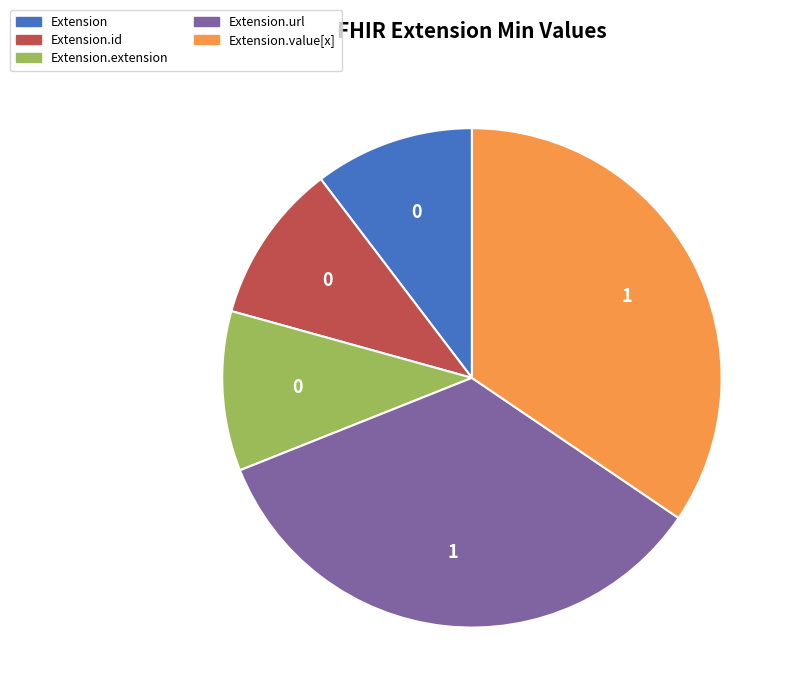

Is there a majority slice in this chart?

No